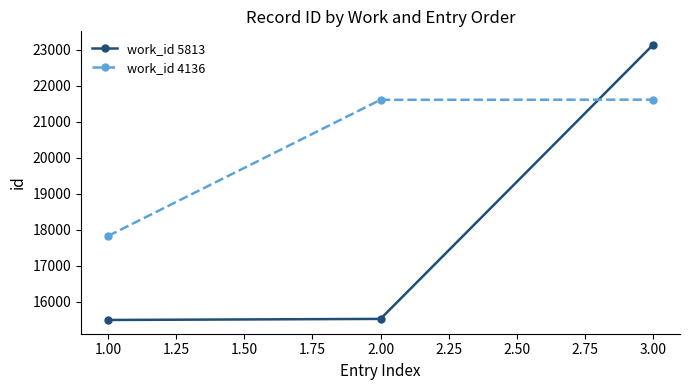

What is the value of the work_id 4136 point at the 1st from the left?

17831